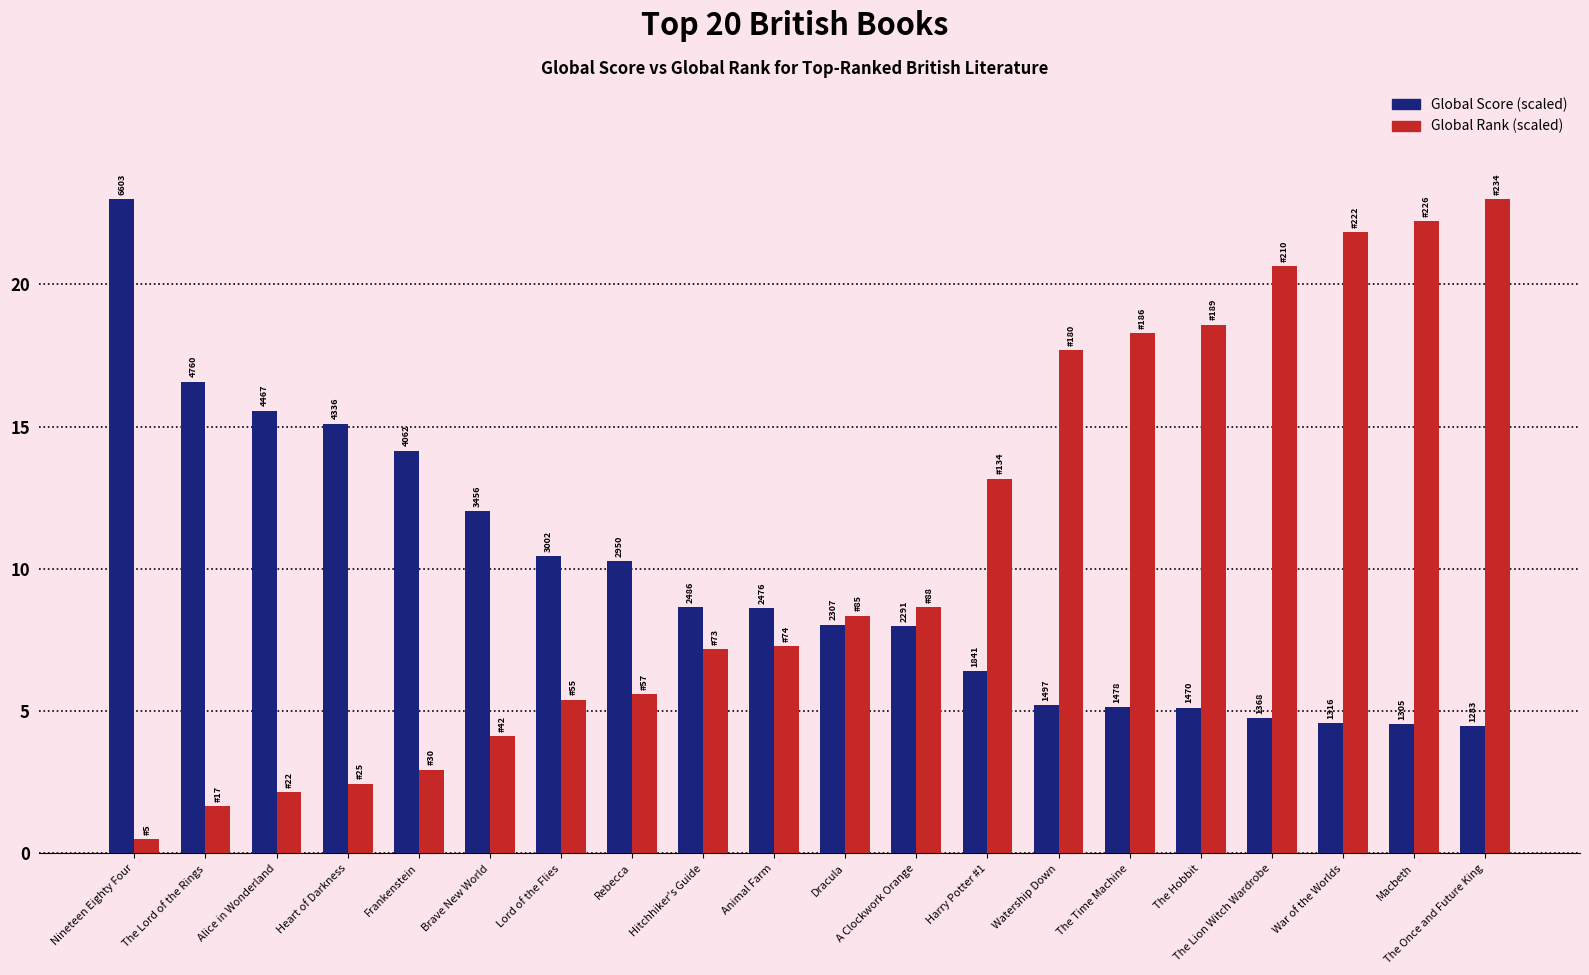

How many bars are there in total?

40